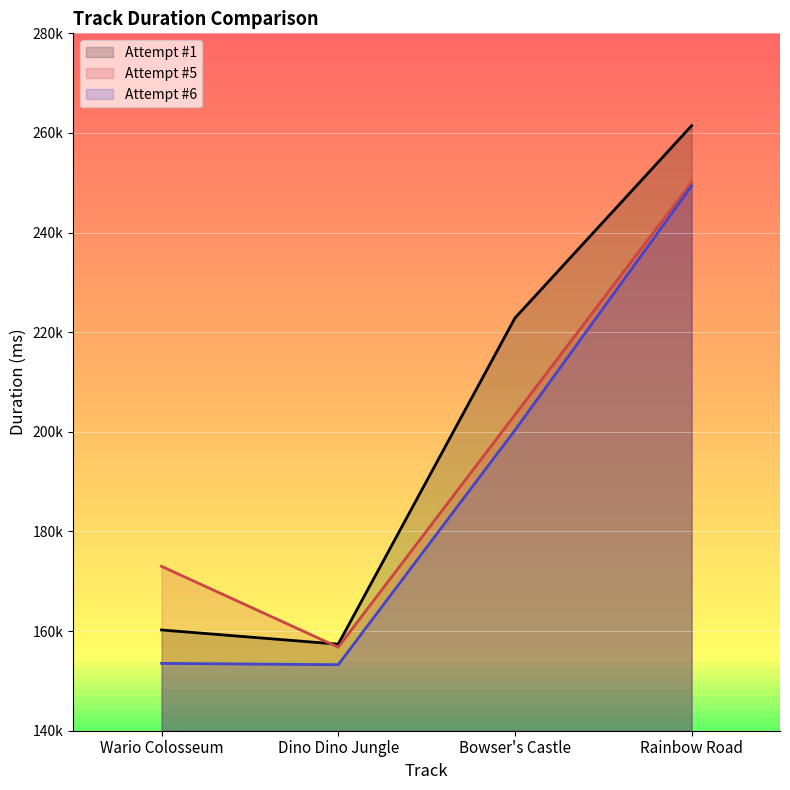

List the labels in order of Attempt #1 value, smallest first.

Dino Dino Jungle, Wario Colosseum, Bowser's Castle, Rainbow Road